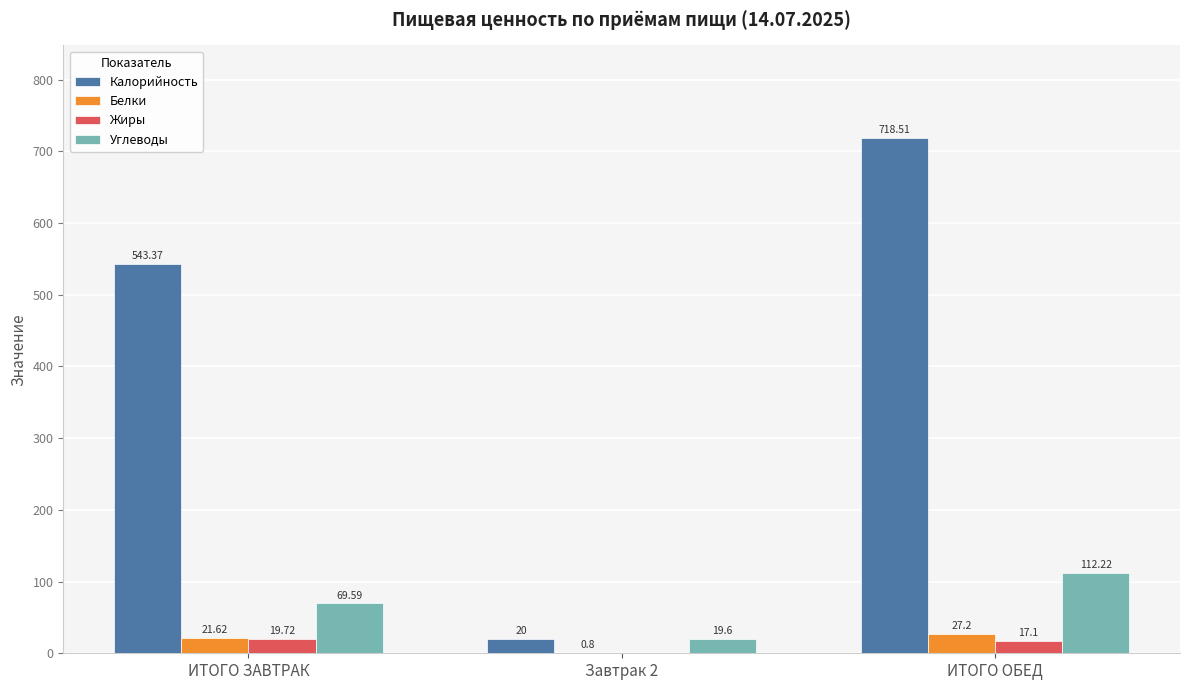

What is the total value across all series at ИТОГО ОБЕД?

875.0